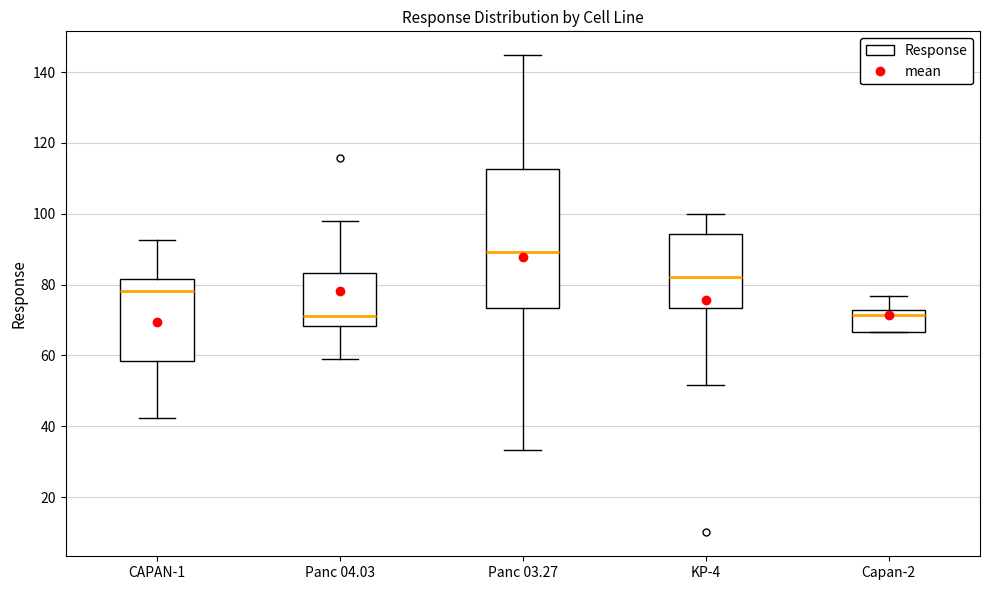

Reading left to right, transcribe this box plot: for each box, give where its median line is, the range the box spans, and where its two whiskers end, as read against the y-axis. The values are not printed on the chart, so give them approximately, as read against the axis.

CAPAN-1: median 78, box 58 to 82, whiskers 42 to 92
Panc 04.03: median 72, box 68 to 84, whiskers 60 to 98
Panc 03.27: median 90, box 74 to 112, whiskers 34 to 144
KP-4: median 82, box 74 to 94, whiskers 52 to 100
Capan-2: median 72 (just below the box's upper edge), box 66 to 72, whiskers 66 to 76